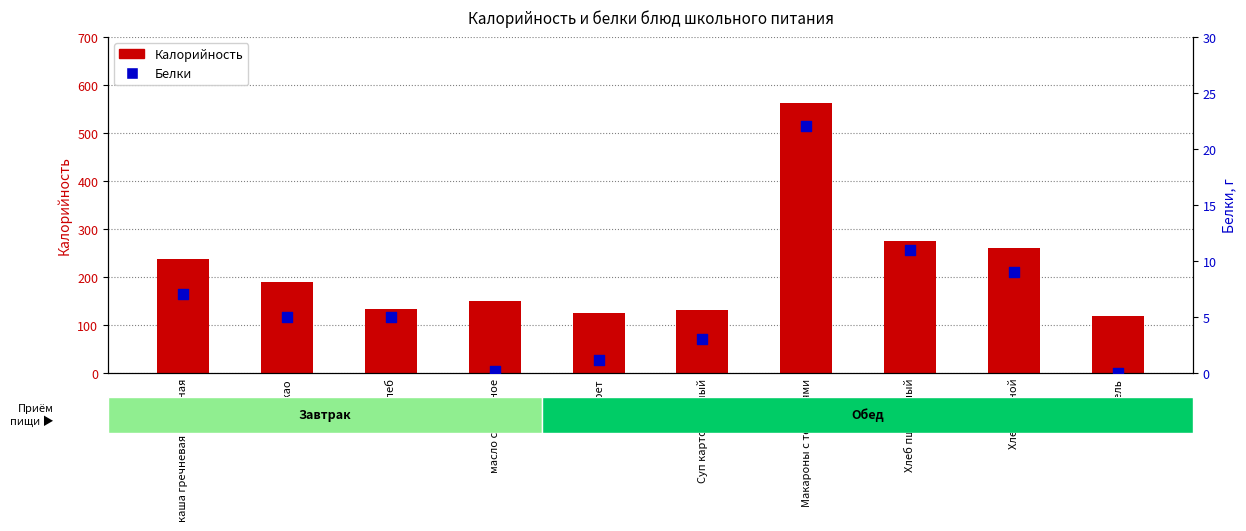

Is the value of Калорийность at Хлеб пшеничный greater than the value of Белки at Макароны с тефтелями?

Yes